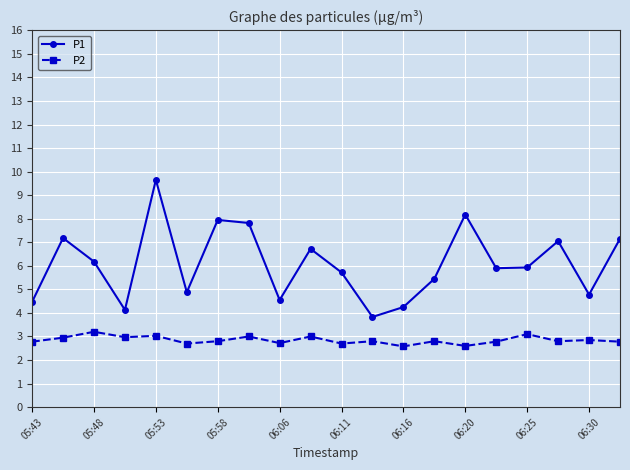

List the series in order of their peak value, highest first.

P1, P2